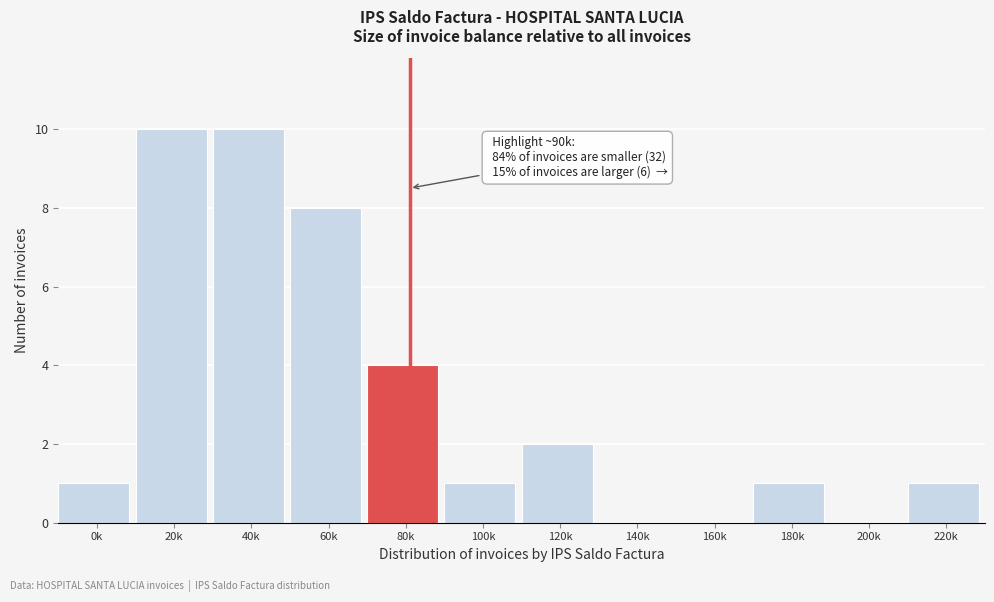

Reading left to right, extract all data points from this chart.

0k=1	20k=10	40k=10	60k=8	80k=4	100k=1	120k=2	140k=0	160k=0	180k=1	200k=0	220k=1